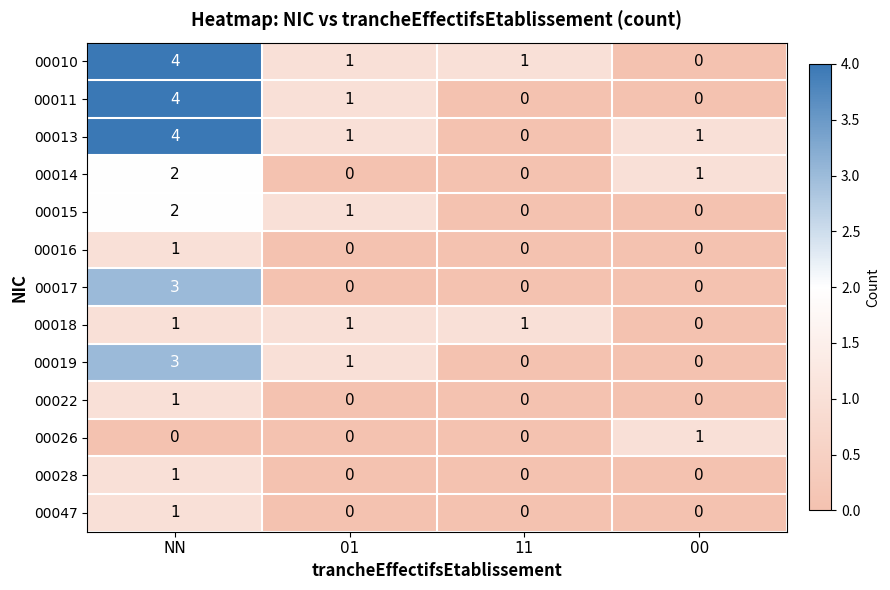

Is it true that 00022 equals 0 at 11?

True